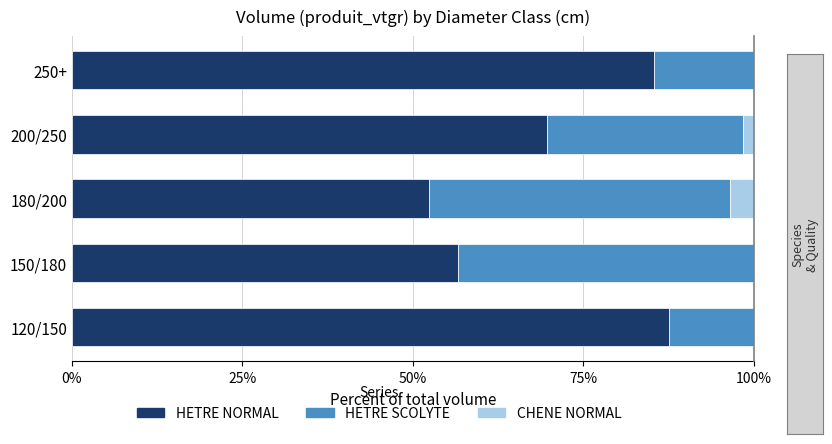

Does the chart contain stacked bars?

No